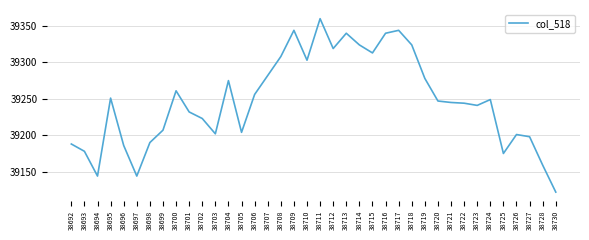

Is it true that the value at 38718 is 39324?

True